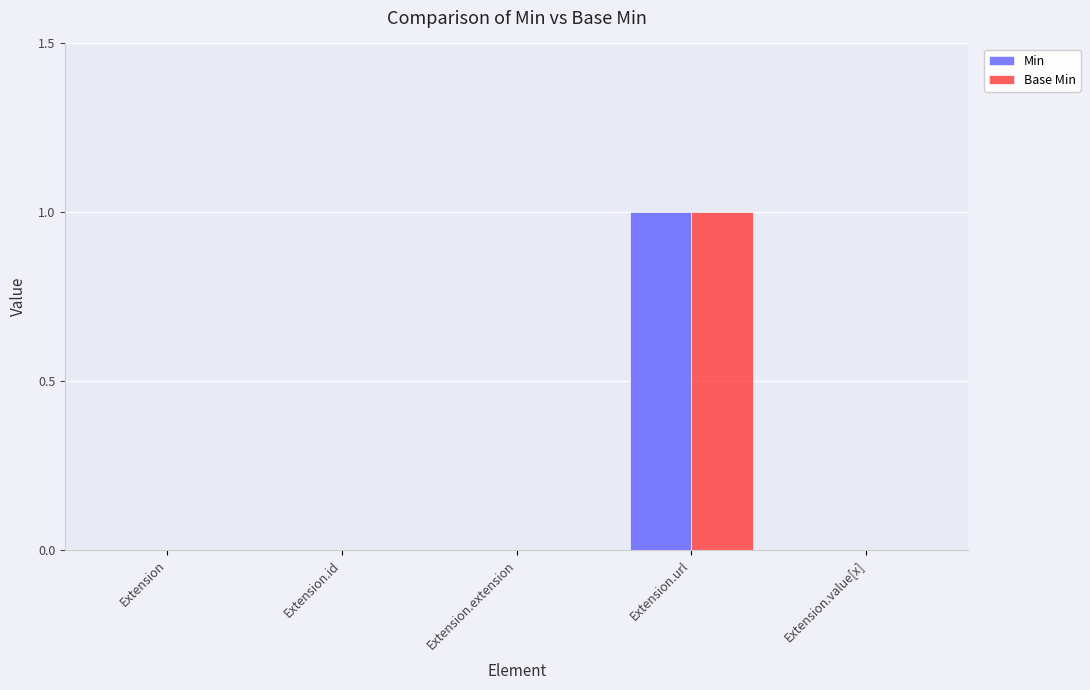

At which category is the sum across all series the highest?

Extension.url